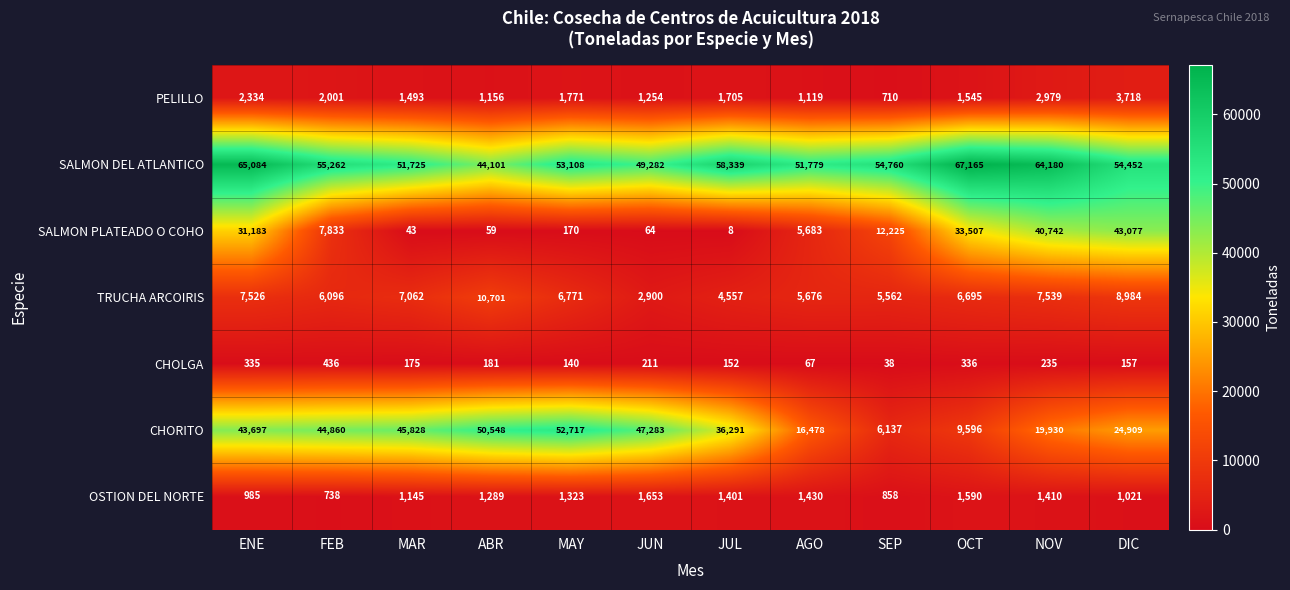

What is the total value across all series at DIC?

136318